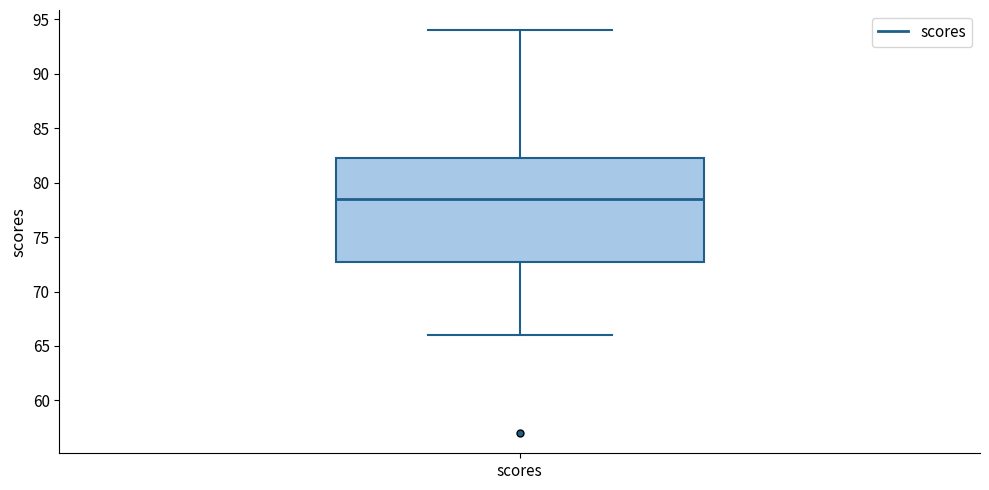

Transcribe this box plot: give where the median line is, the range the box spans, and where the two whiskers end, as read against the y-axis. The values are not printed on the chart, so give them approximately, as read against the axis.

median 78.5, box 73.0 to 82.5, whiskers 66.0 to 94.0